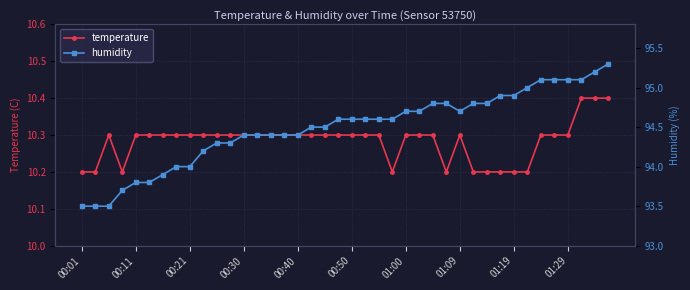

What is the smallest value displayed?

10.2